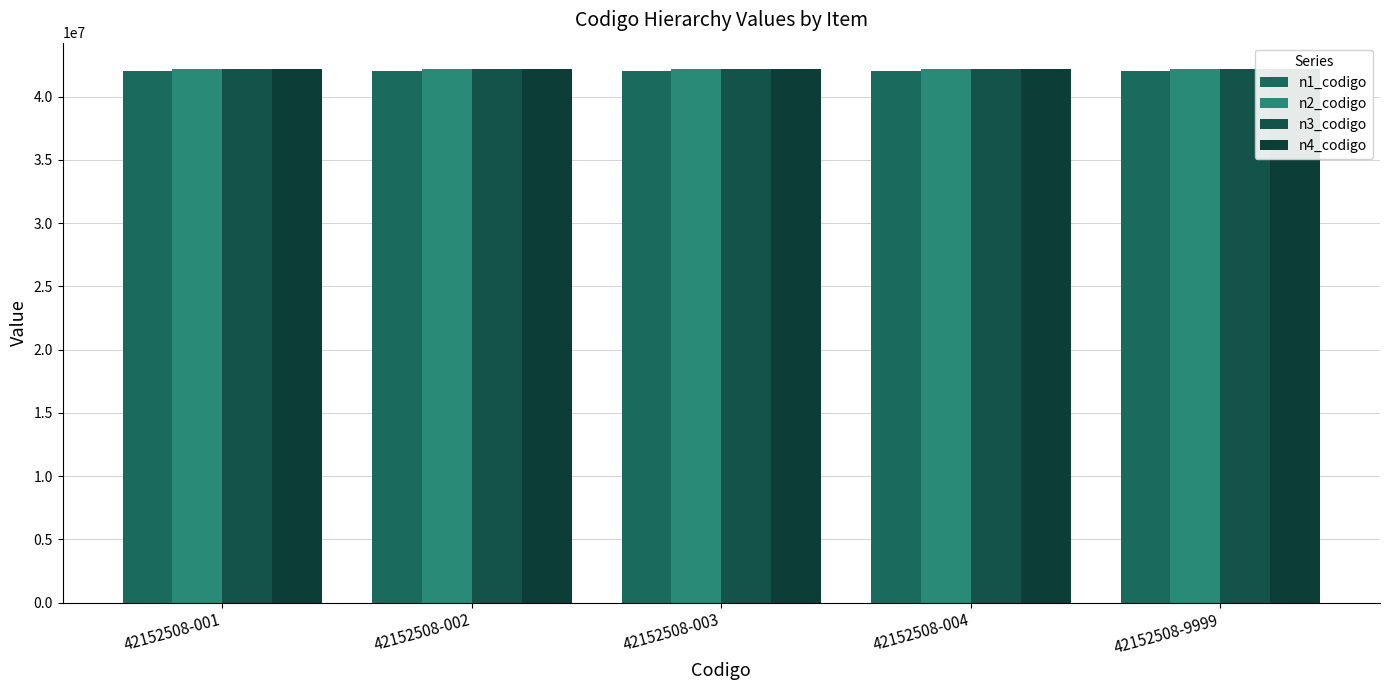

Which series has the widest spread of values?

n1_codigo